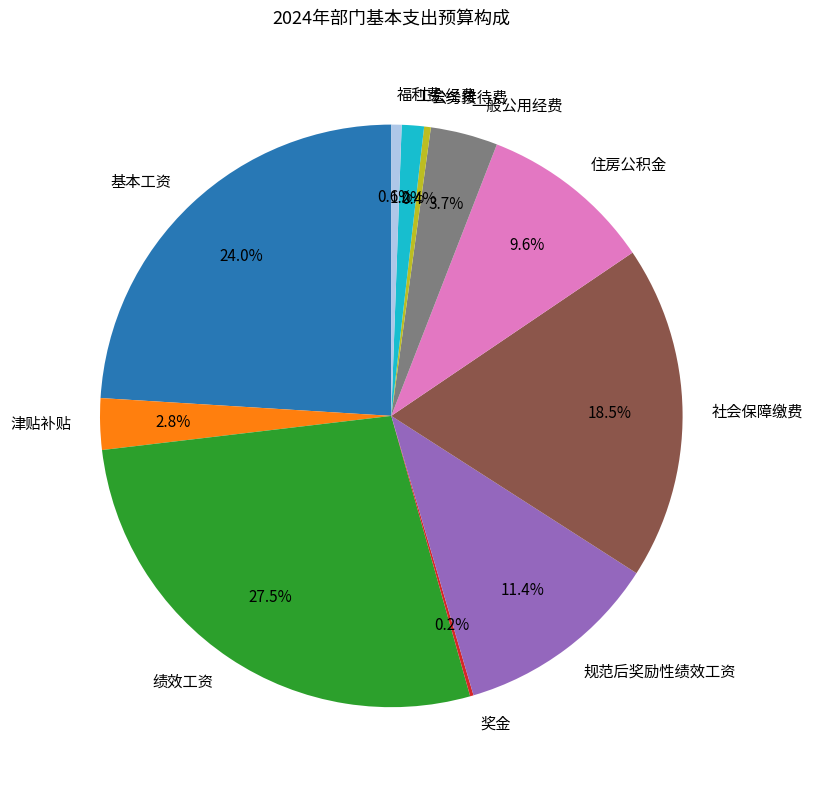

Does 津贴补贴 represent more than half of the total?

No